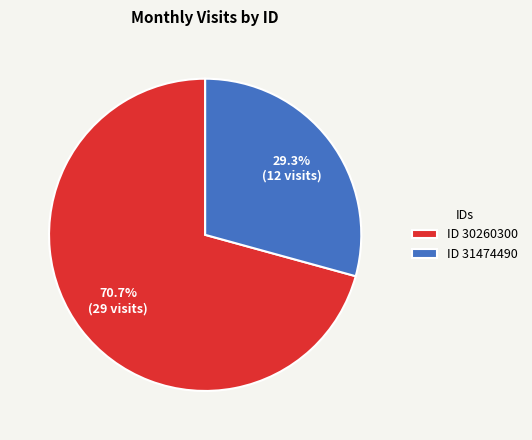

Is there a majority slice in this chart?

Yes